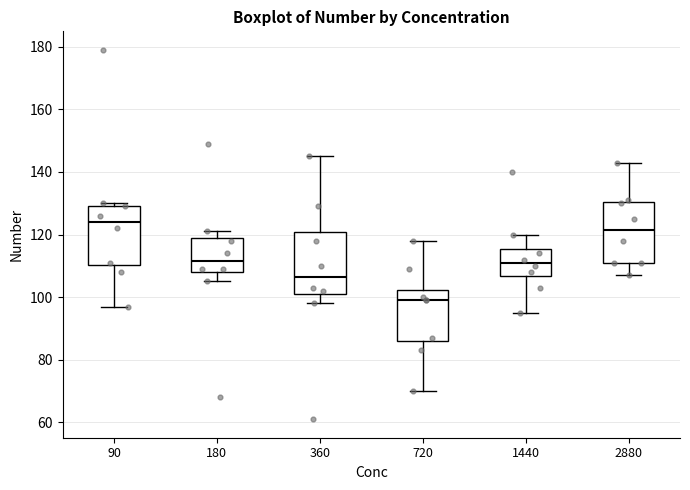

Which box's median line is the highest?

90